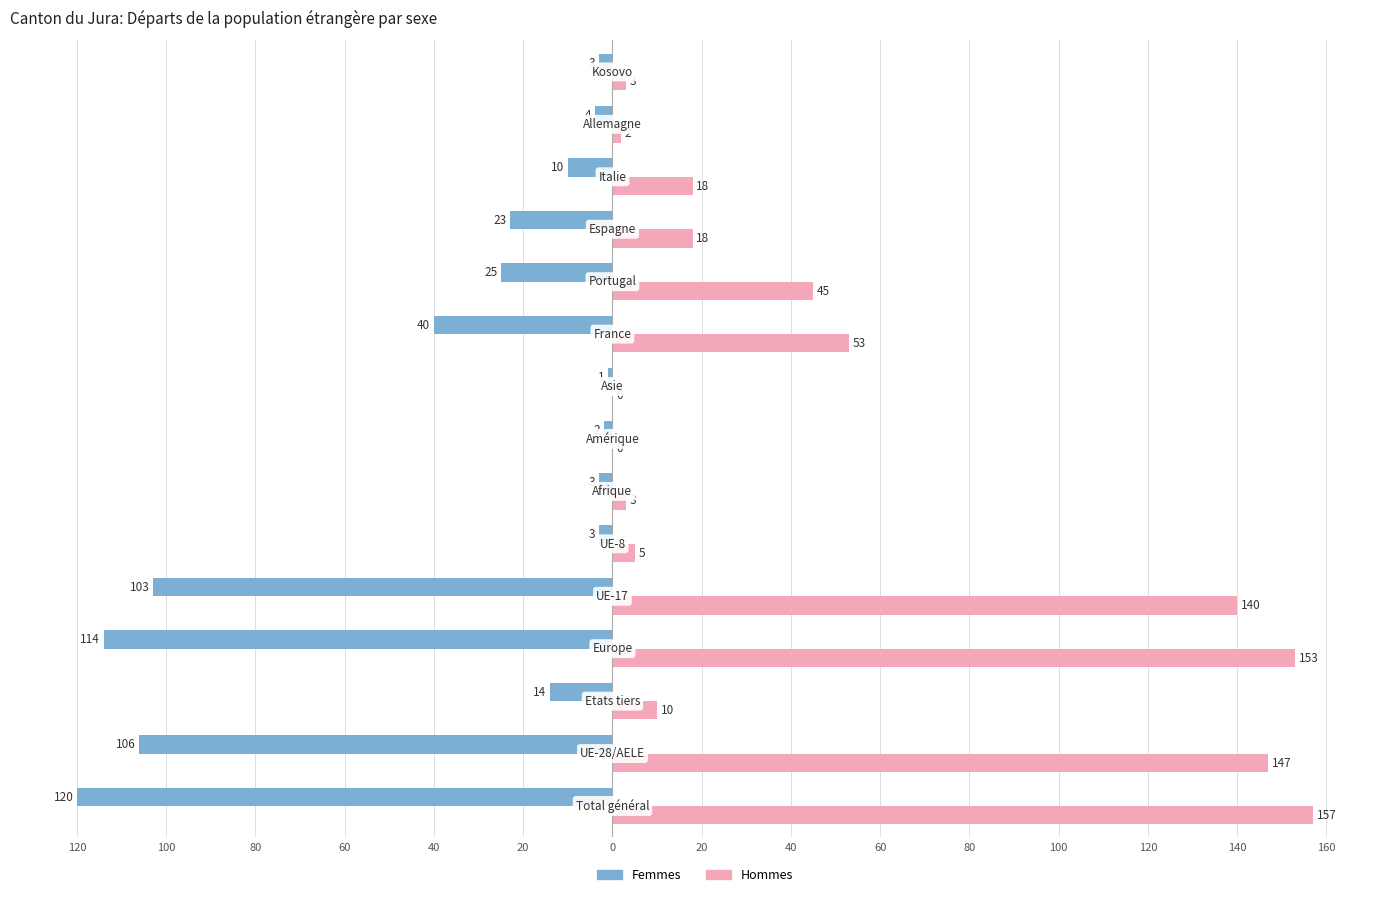

What are all the series names shown in the legend?

Femmes, Hommes